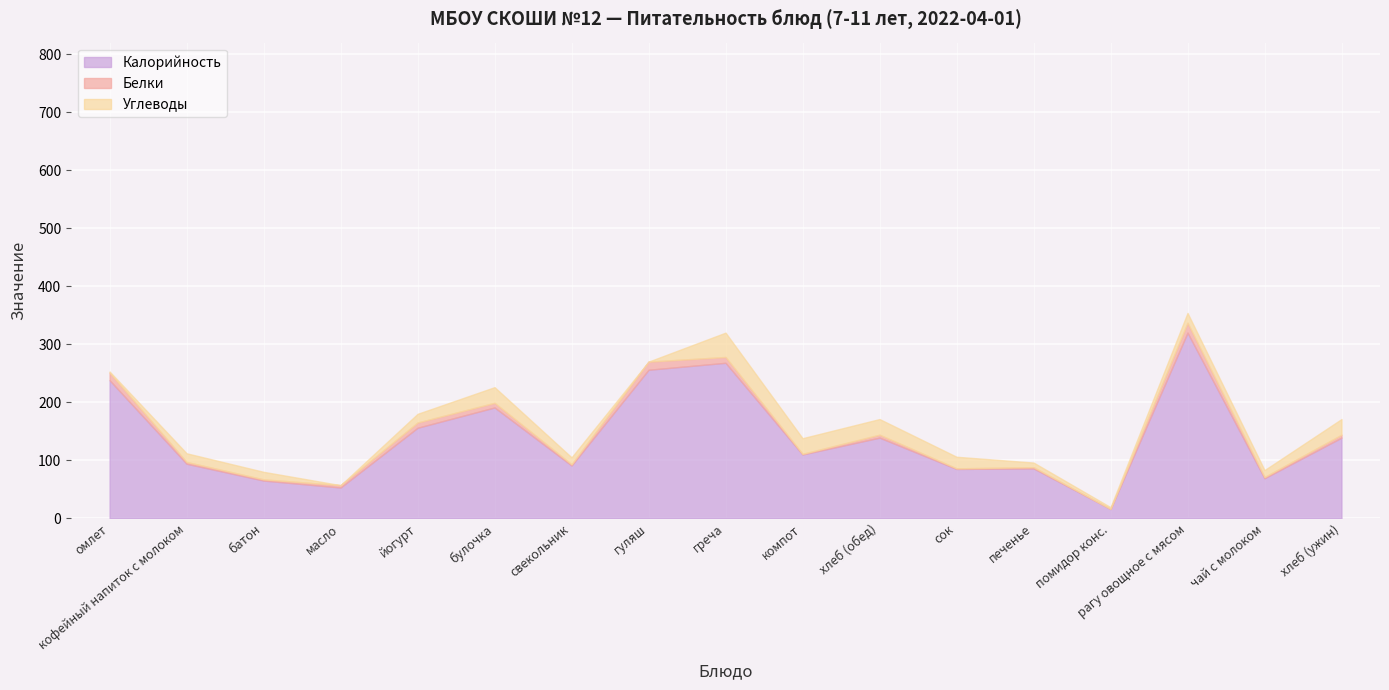

True or false: Калорийность has a value of 110.0 at компот.

True